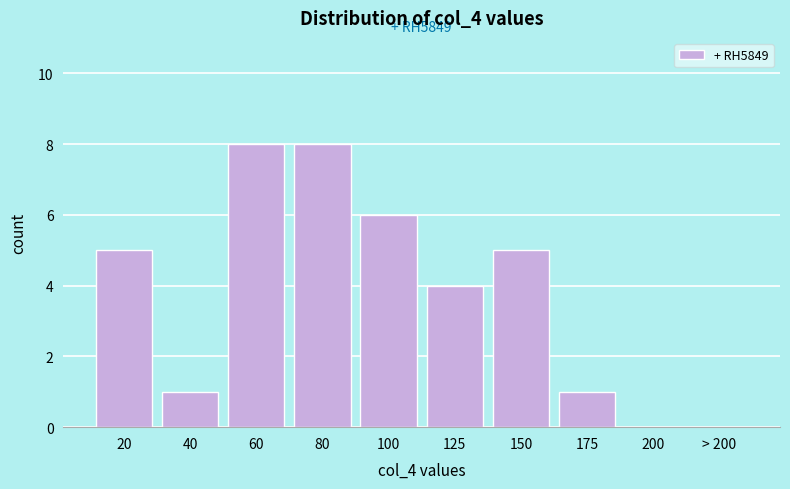

Reading right to left, list all the values displayed in this chart.

> 200=0	200=0	175=1	150=5	125=4	100=6	80=8	60=8	40=1	20=5